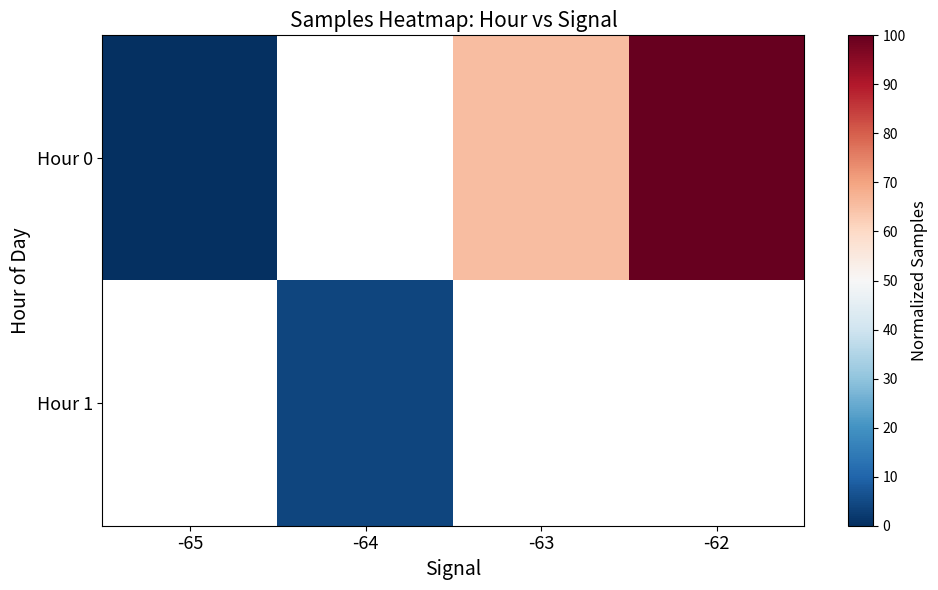

Between -65 and -63, which series saw the biggest shift?

Hour 0